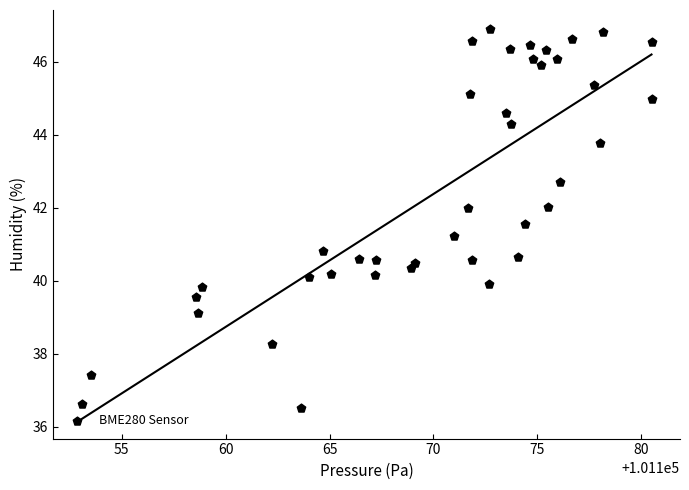

What is the range of X values (max minus min)?

27.4